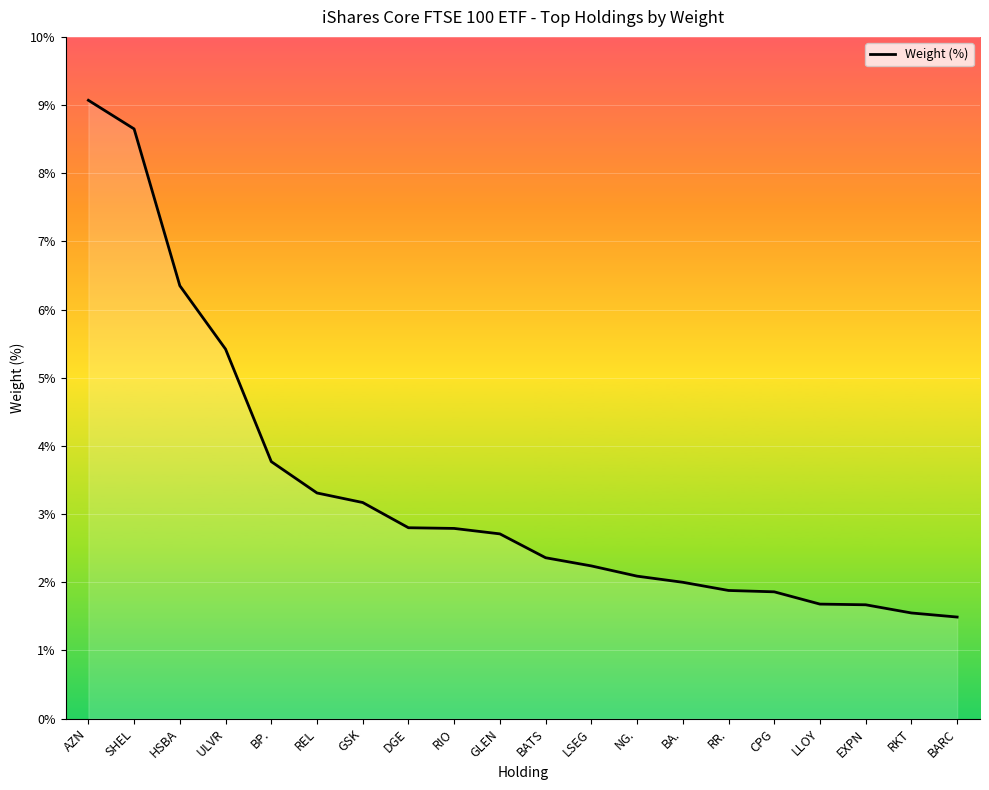

Read the value at EXPN.

1.7